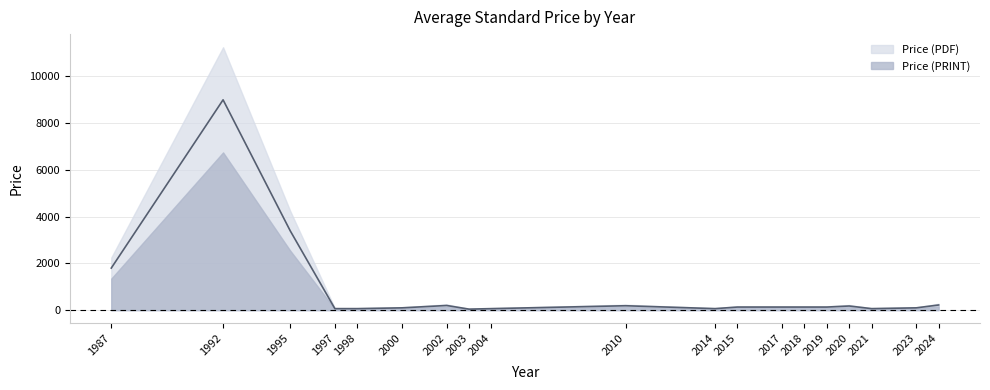

What is the ratio of the value at 2021 to the value at 2019?

0.5